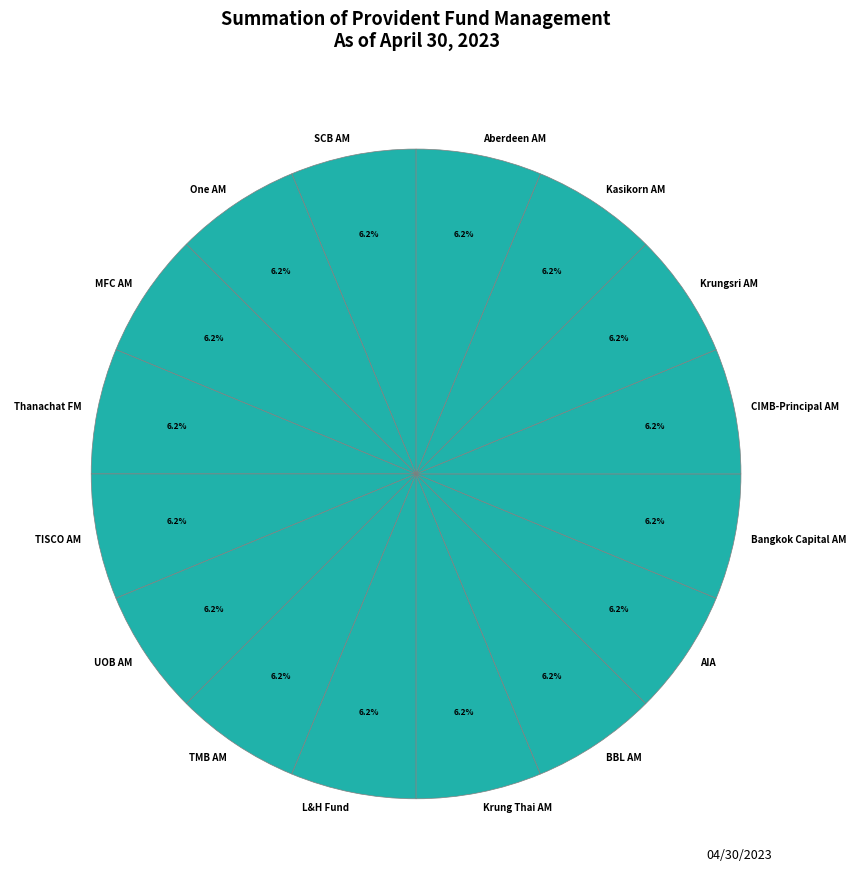

Approximately how many times larger is the value at AIA compared to One AM?

1.0